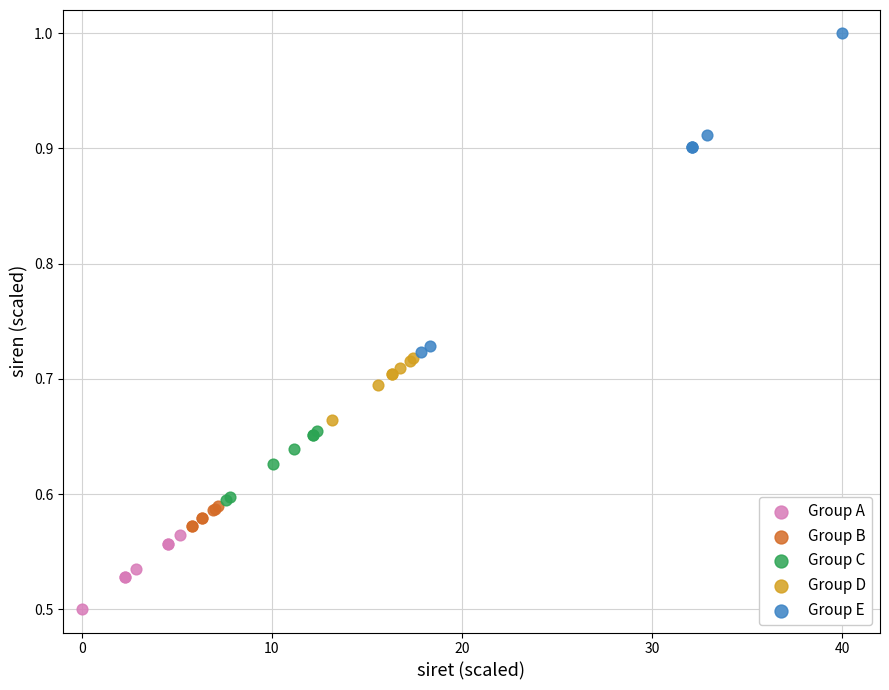

Which series has the widest spread of Y values?

Group E